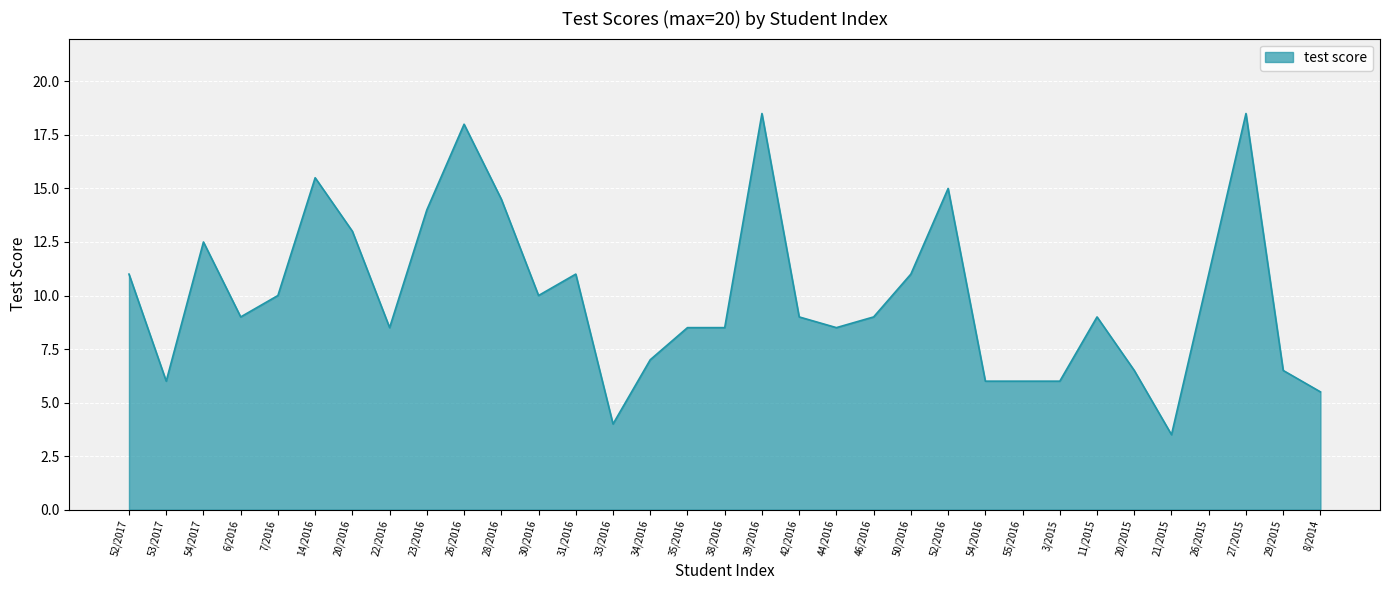

What is the change in value from 52/2016 to 27/2015?

+3.5